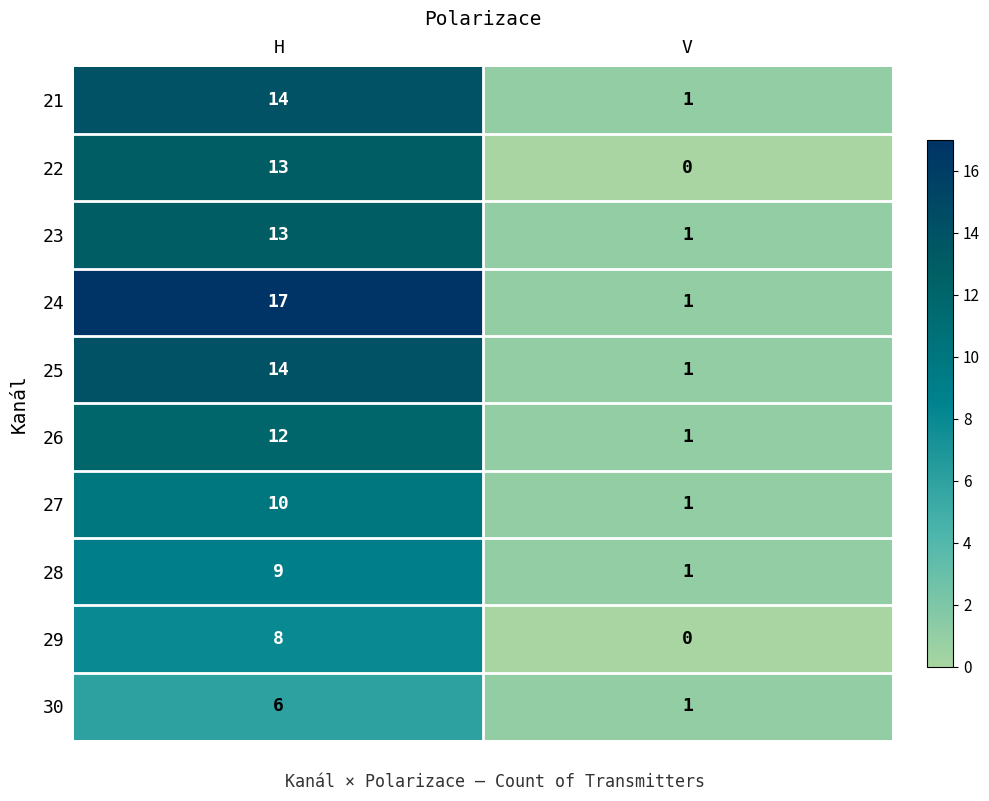

Which category has the lowest value in the 24 series?

V